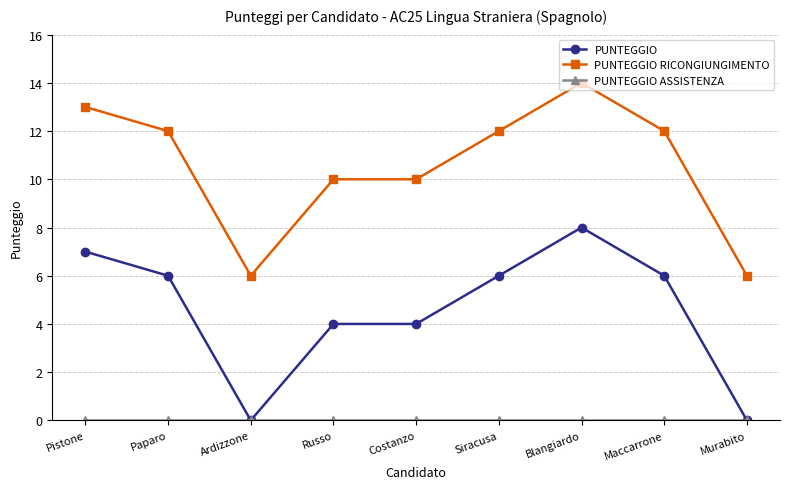

True or false: PUNTEGGIO RICONGIUNGIMENTO and PUNTEGGIO intersect in this chart.

False